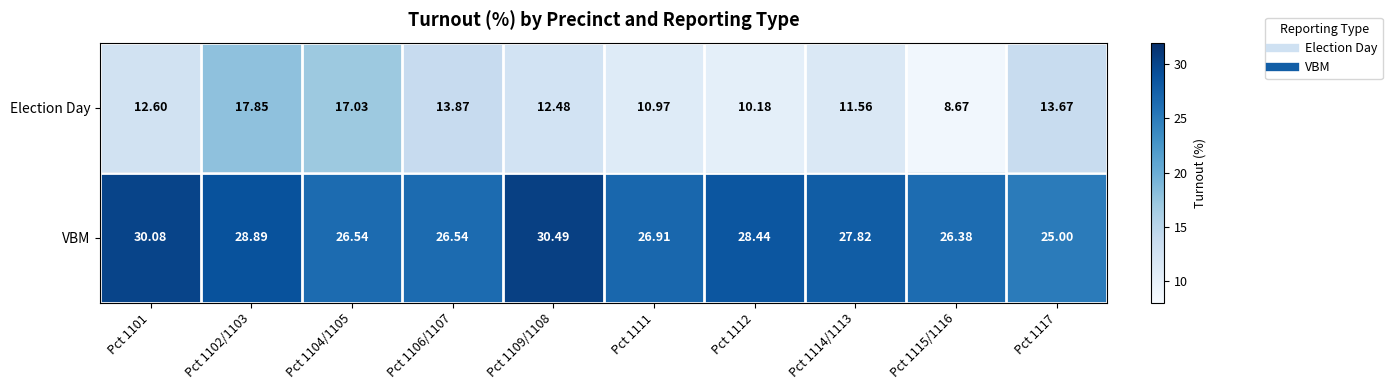

Between Pct 1115/1116 and Pct 1117, which series saw the biggest shift?

Election Day